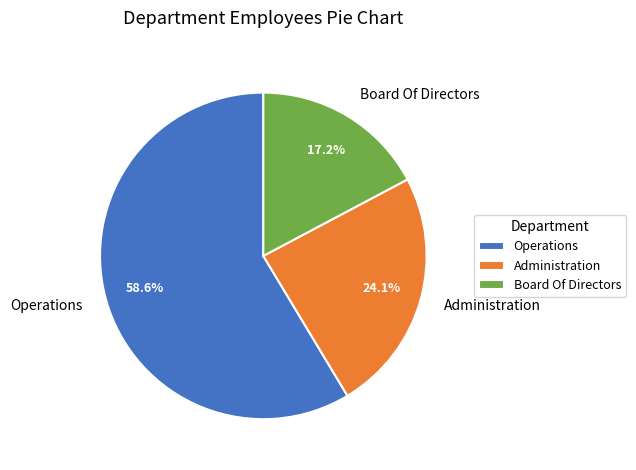

Which category has the biggest portion of the pie?

Operations